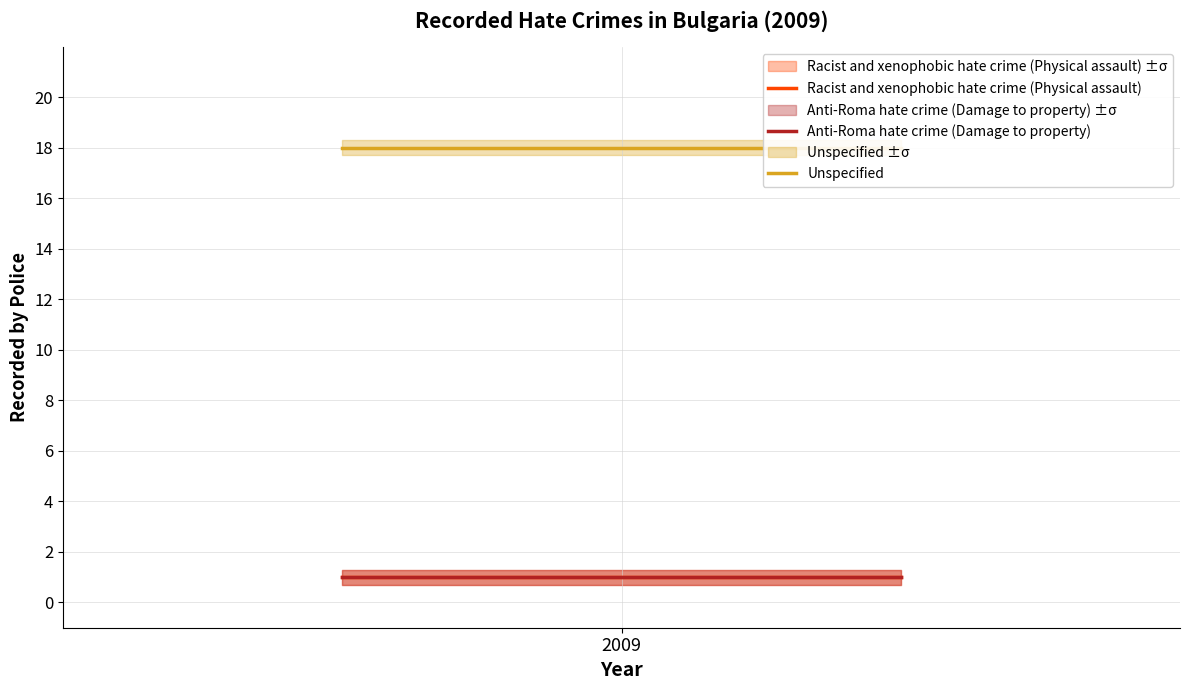

At which category does the chart reach its peak across all series?

2009